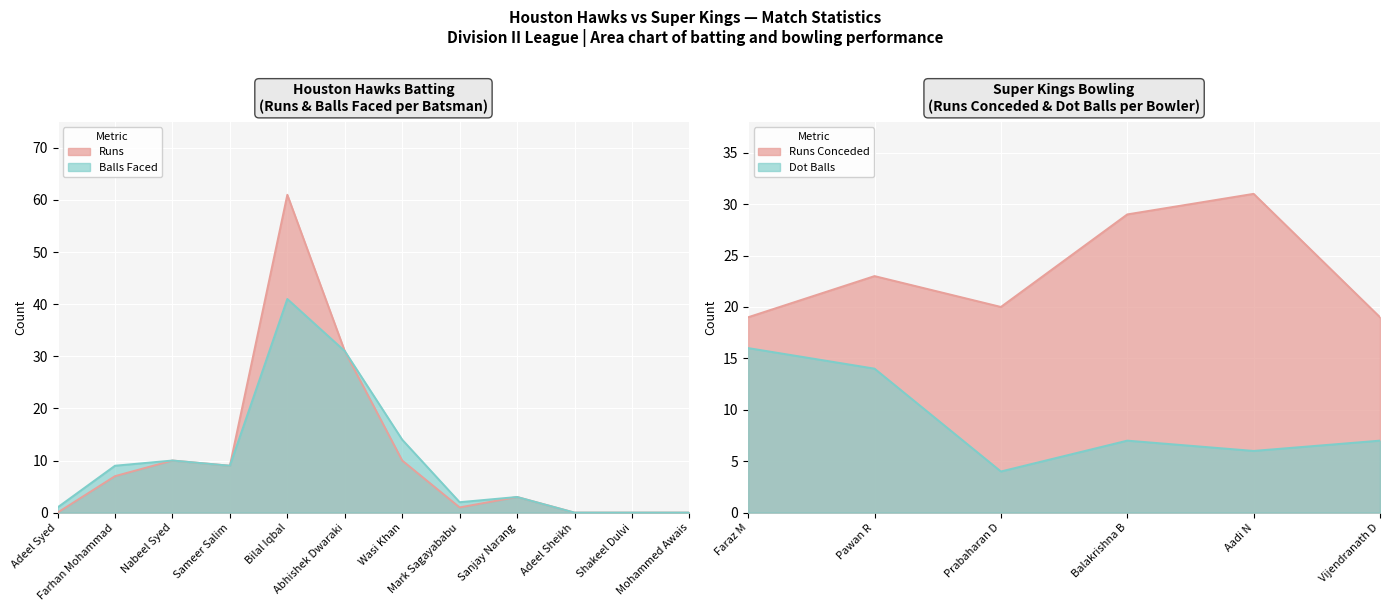

Rank the series at Sameer Salim from highest to lowest value.

Runs, Balls